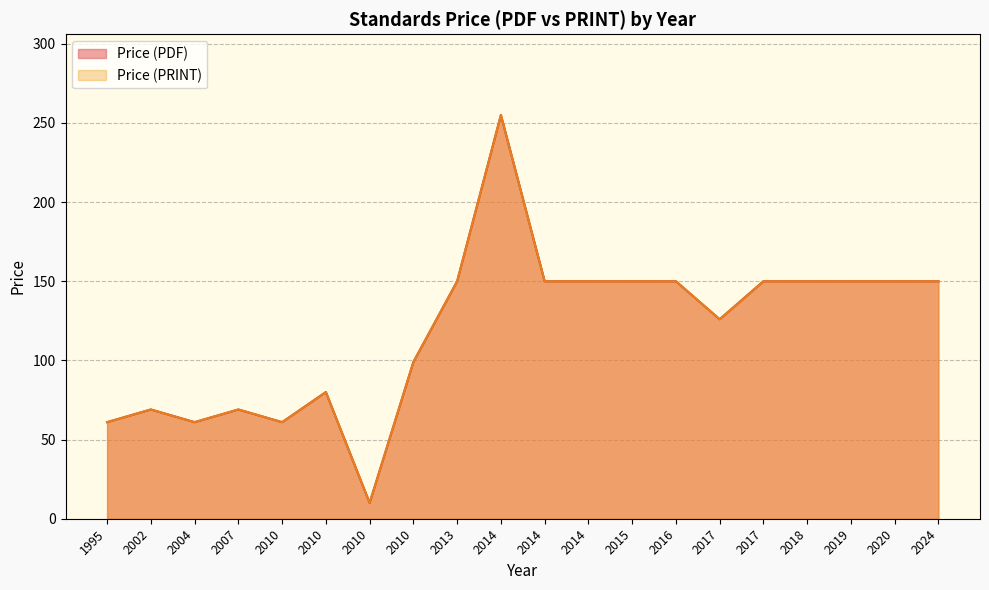

Reading right to left, what are all the values shown in this chart?

Price (PDF): 150	150	150	150	150	126	150	150	150	150	255	150	99	10	80	61	69	61	69	61
Price (PRINT): 150	150	150	150	150	126	150	150	150	150	255	150	99	10	80	61	69	61	69	61